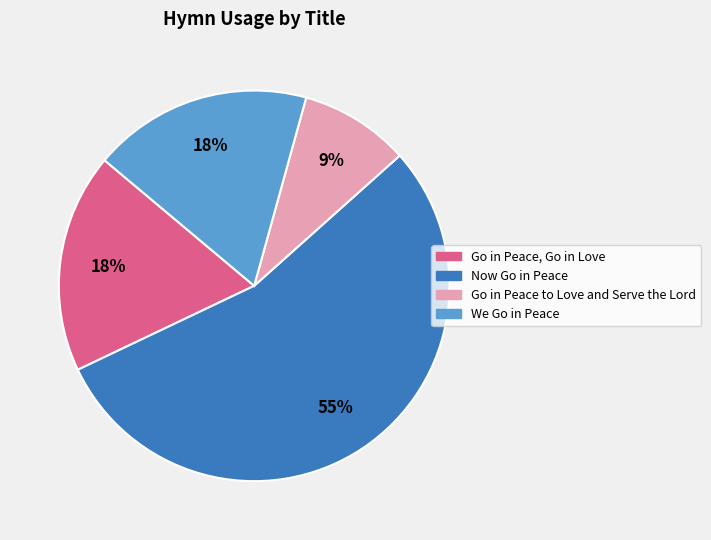

What is the smallest slice in the pie chart?

Go in Peace to Love and Serve the Lord